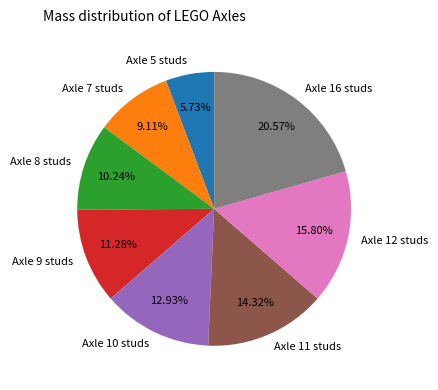

To the nearest percent, what portion does Axle 12 studs represent?

16%